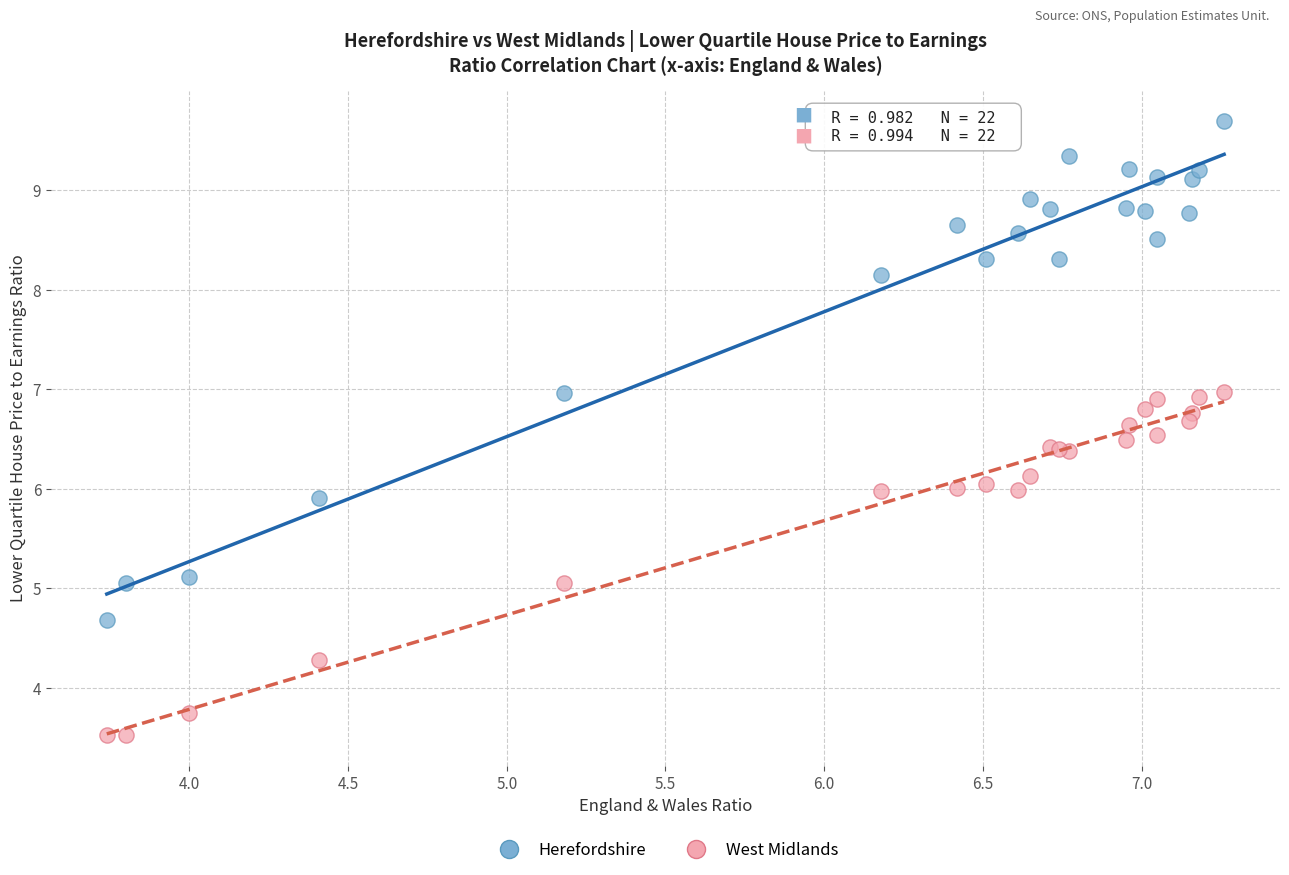

Which series has the widest spread of Y values?

Herefordshire